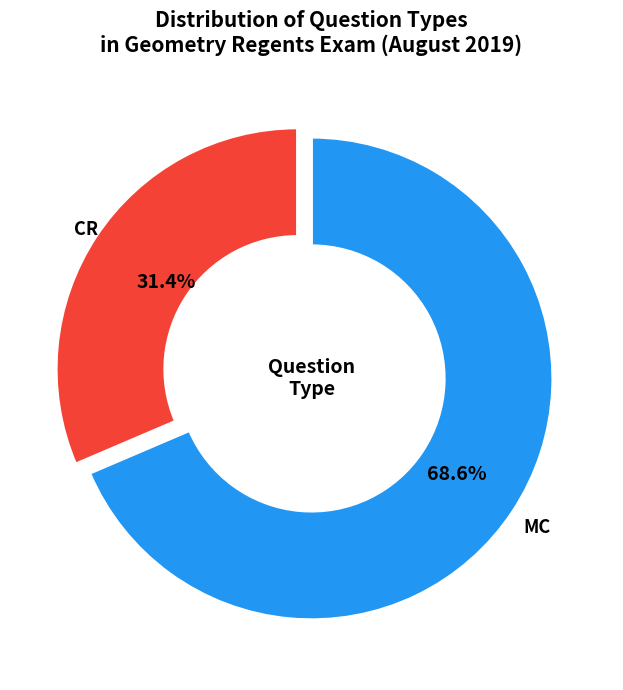

Count the number of slices in the pie.

2